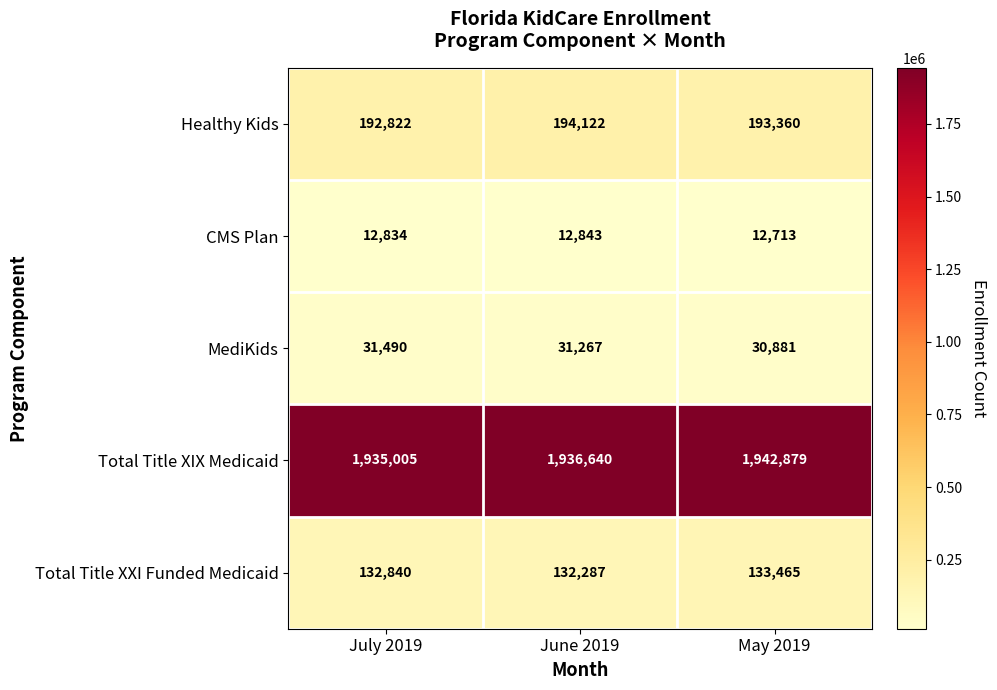

Which series has the widest spread of values?

Total Title XIX Medicaid